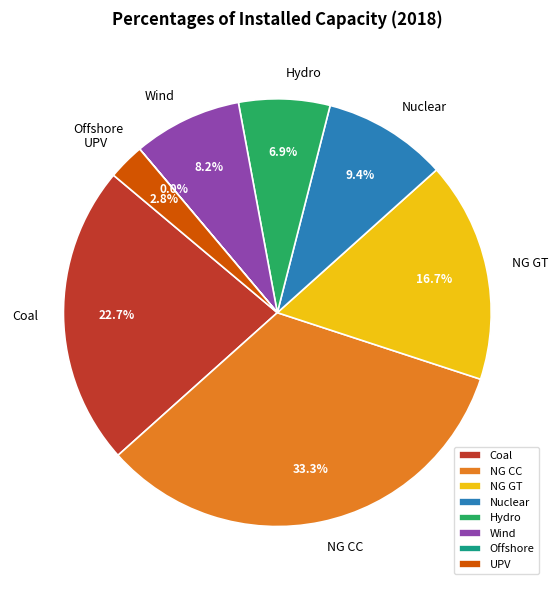

What is the largest slice in the pie chart?

NG CC